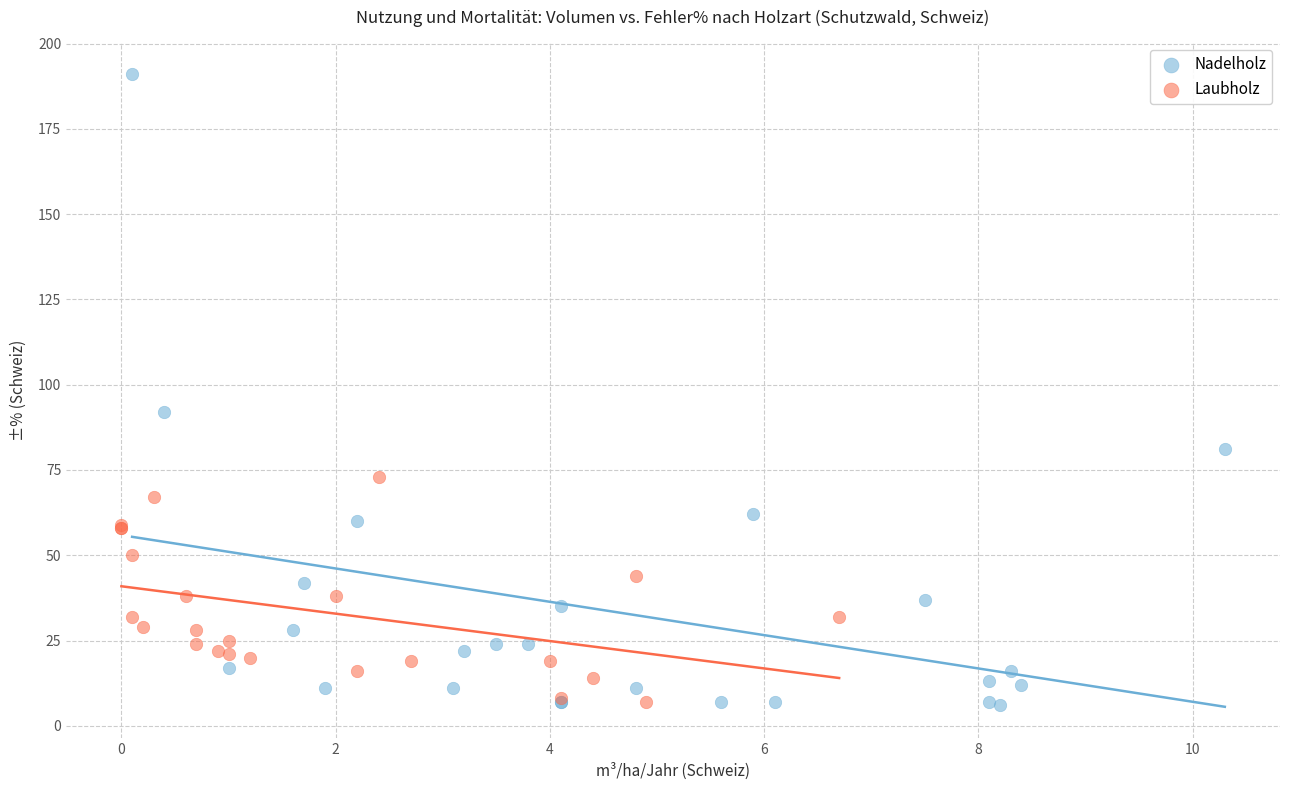

Which series contains the highest Y value?

Nadelholz